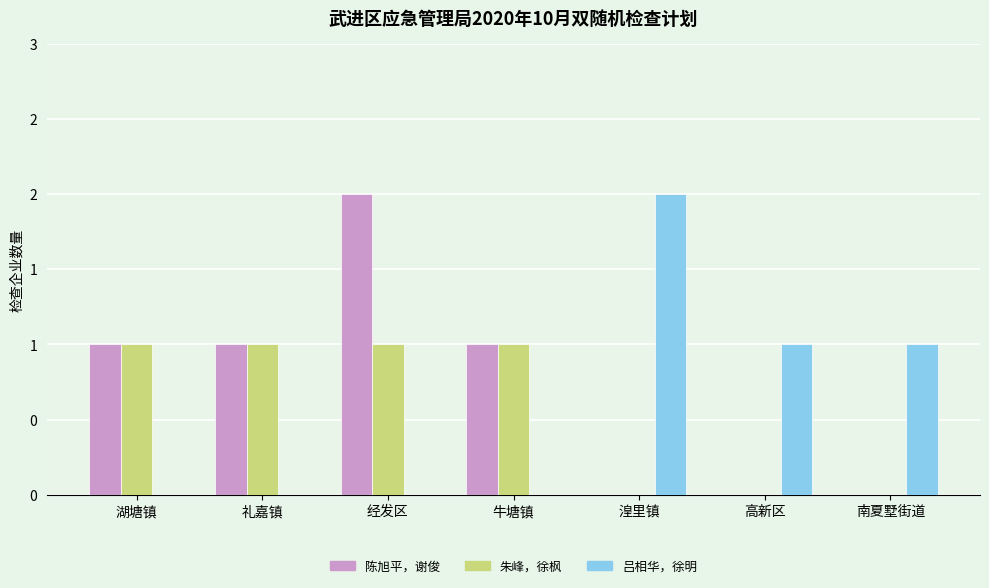

Is the value of 陈旭平，谢俊 at 湟里镇 greater than the value of 吕相华，徐明 at 牛塘镇?

No